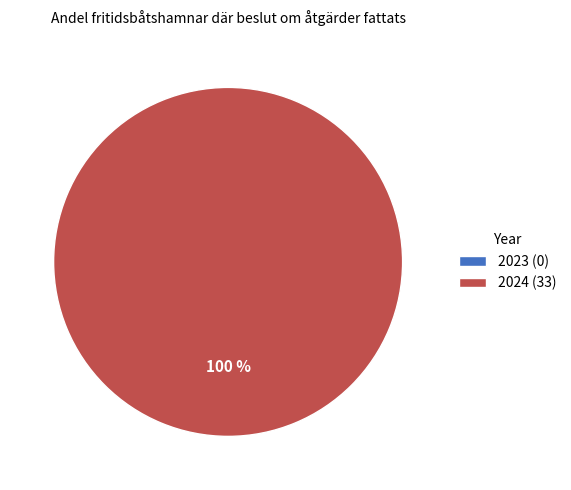

How many segments does this pie chart have?

2